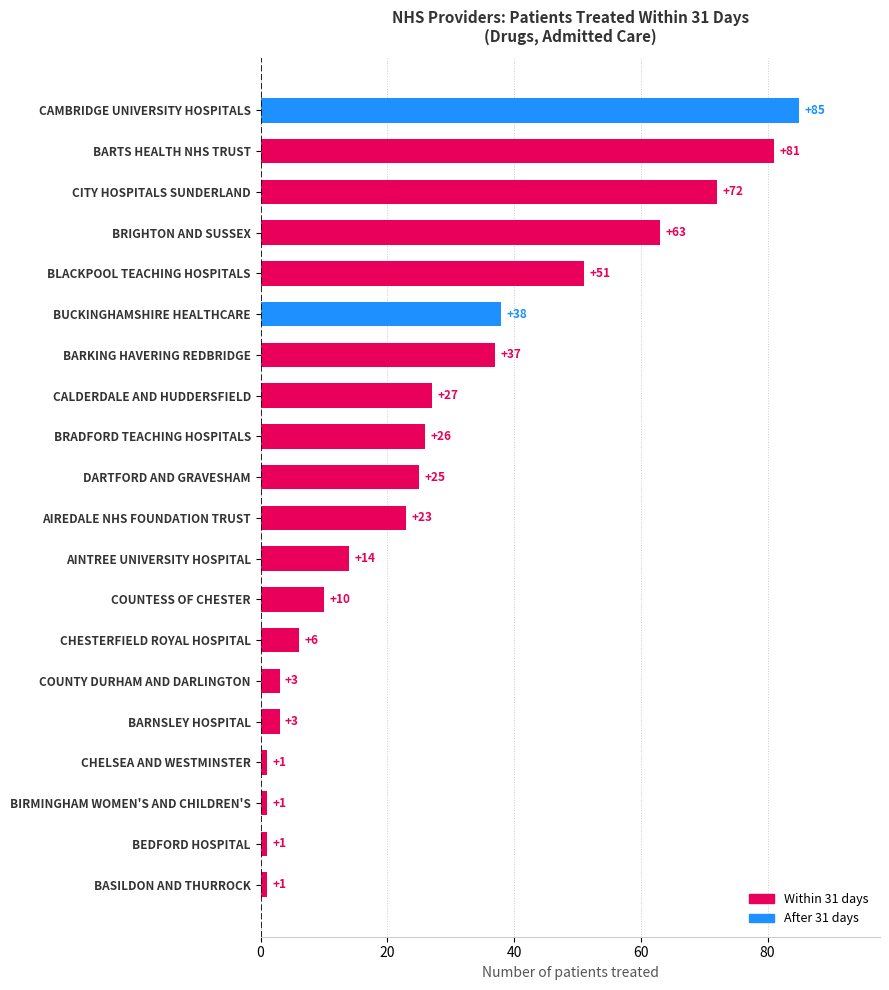

What is the average value?

28